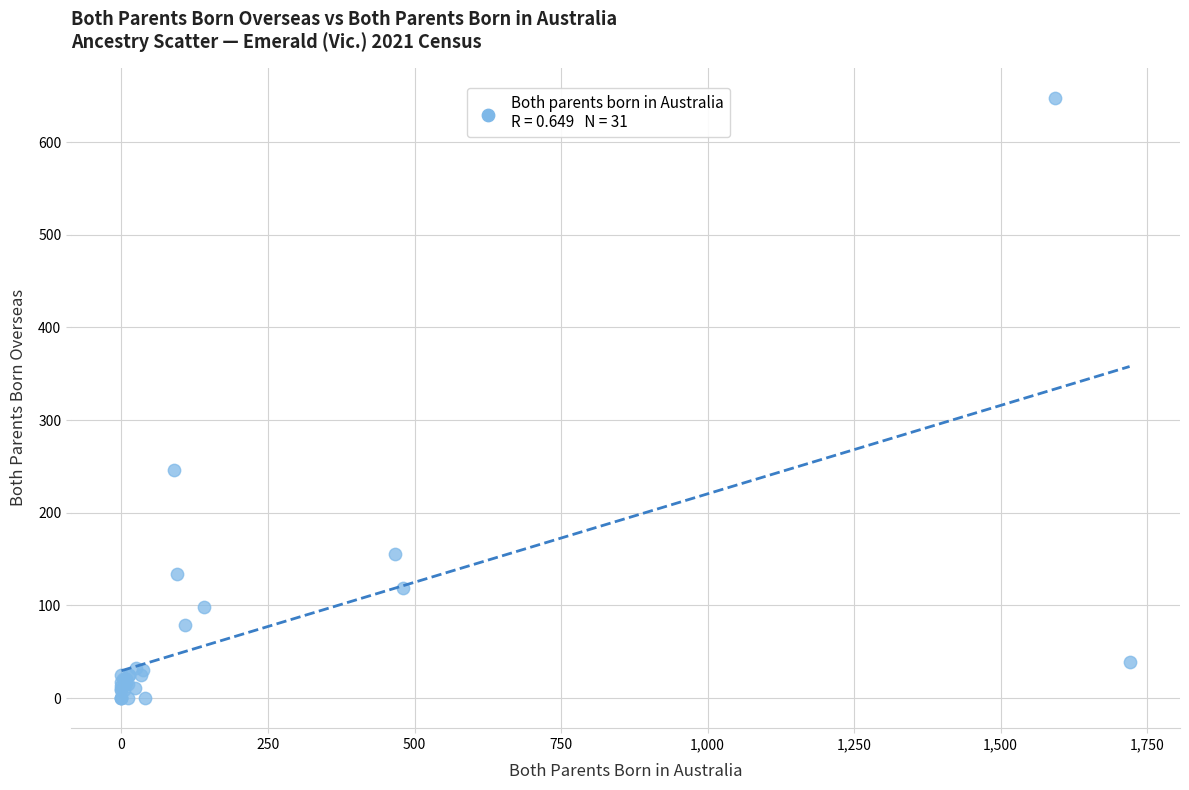

What Y value in the scatter plot is closest to 324?

246